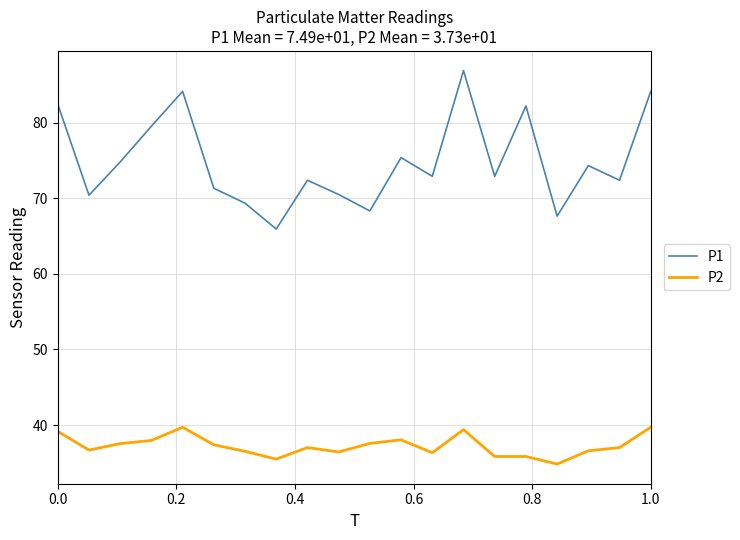

What is the greatest value displayed?

86.9